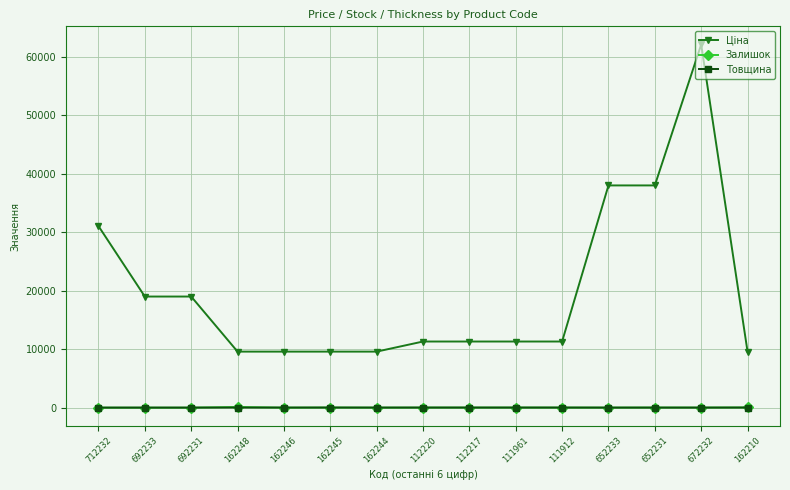

What is the label of the 3rd point from the left?

692231